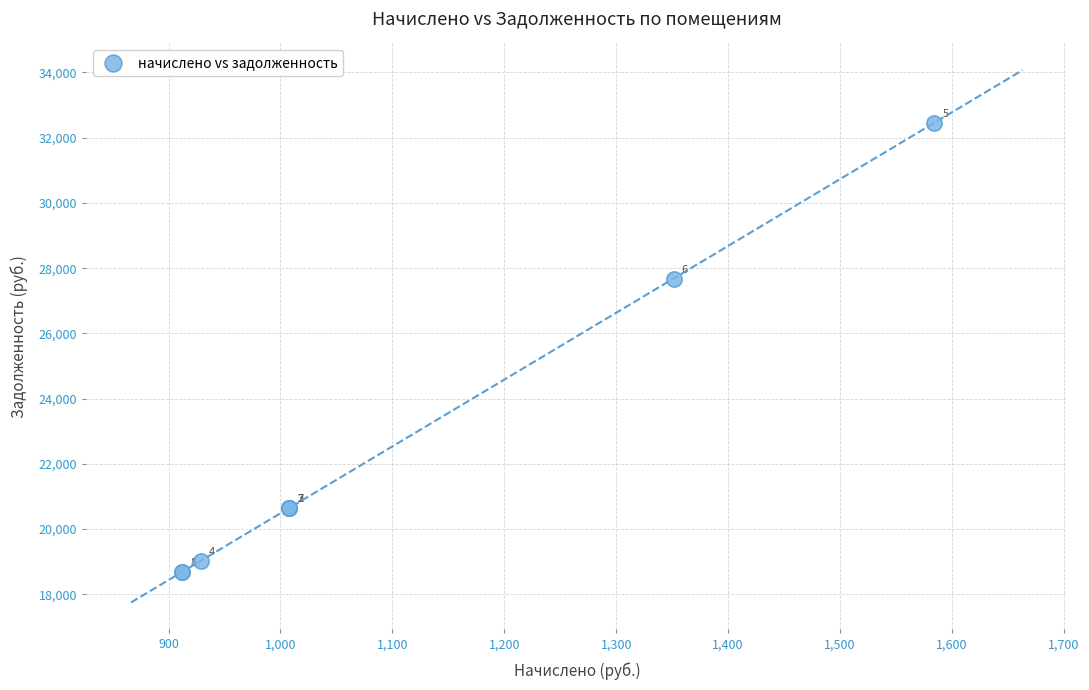

What Y value in the scatter plot is closest to 25567?

27681.6